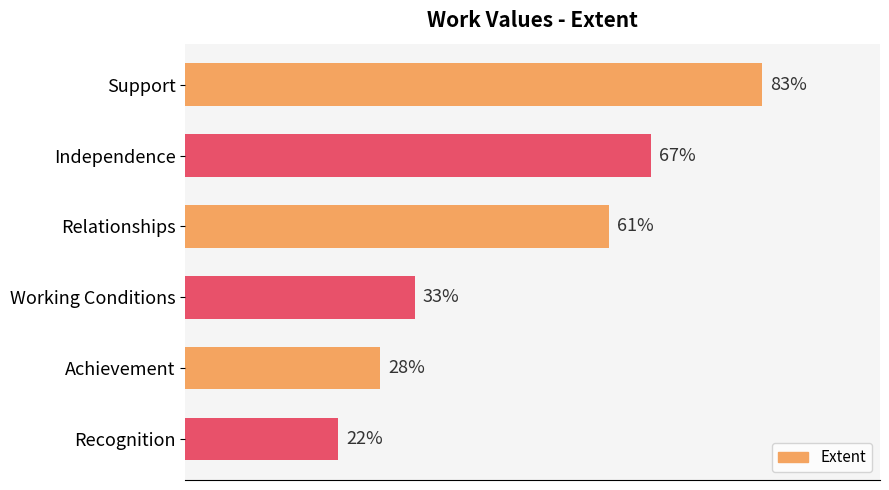

At which label is the value closest to 52?

Relationships